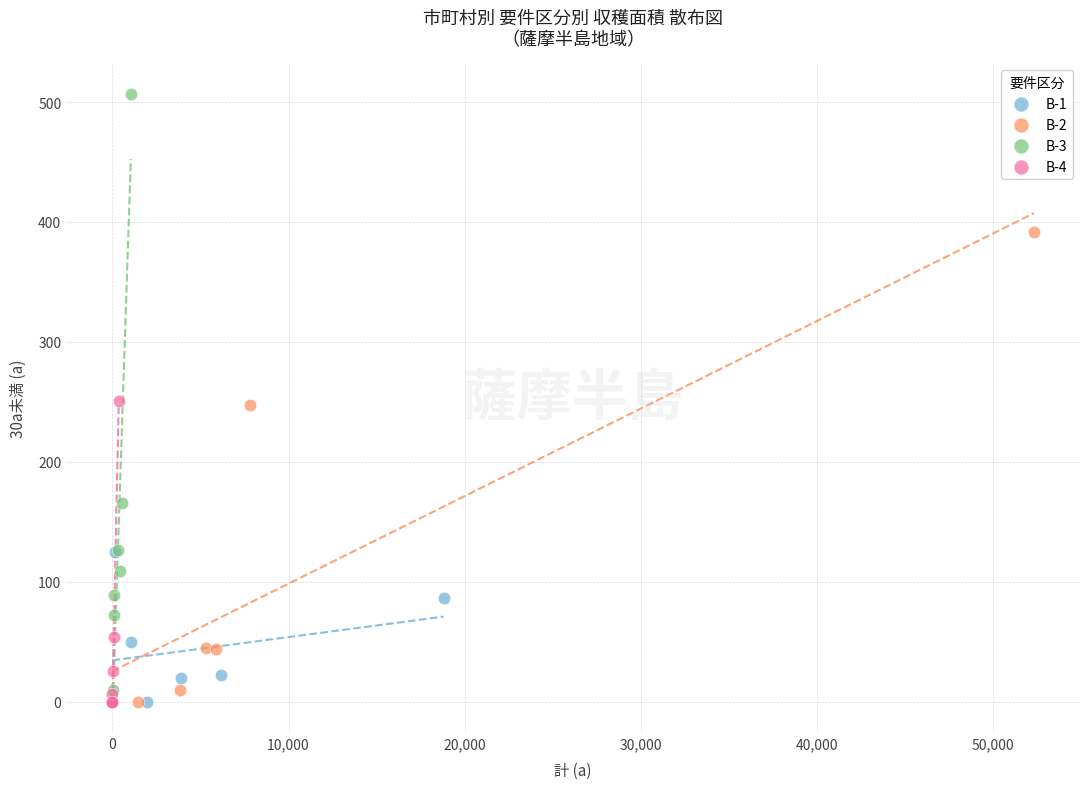

Which series reaches the maximum Y coordinate?

B-3